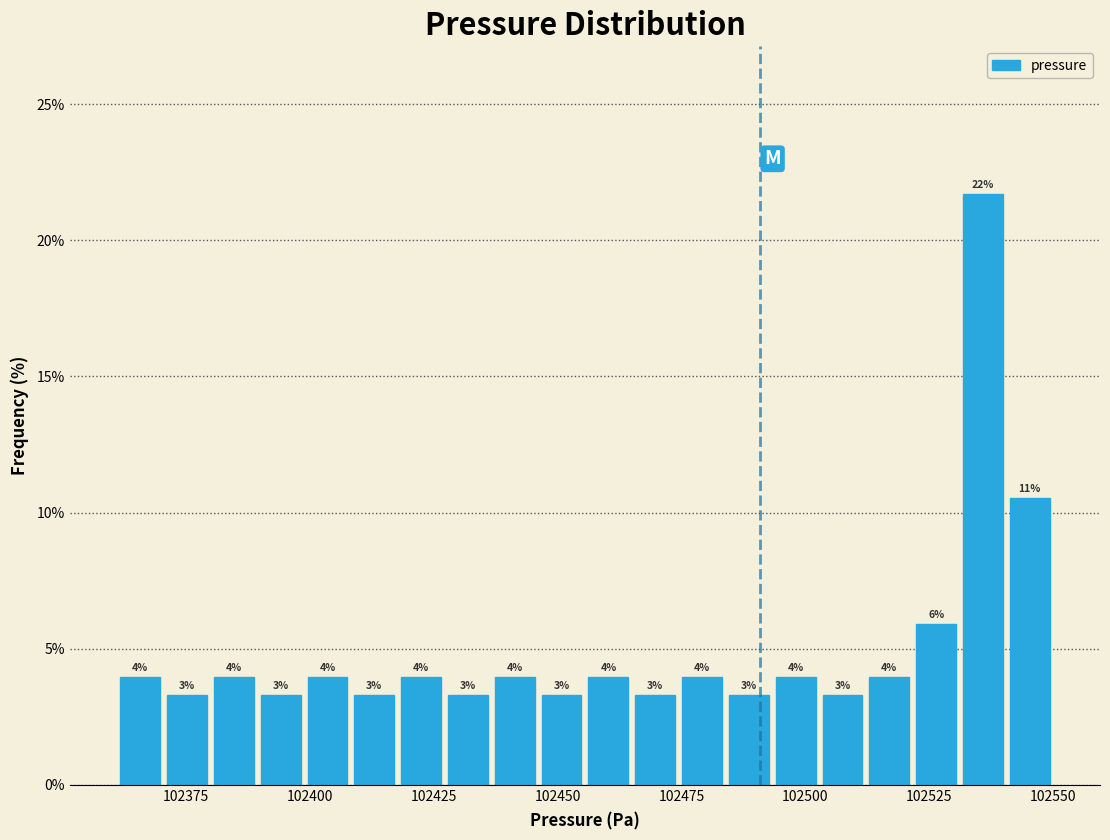

Read against the x-axis, roughly where is the centre of the tallest bar?

102535